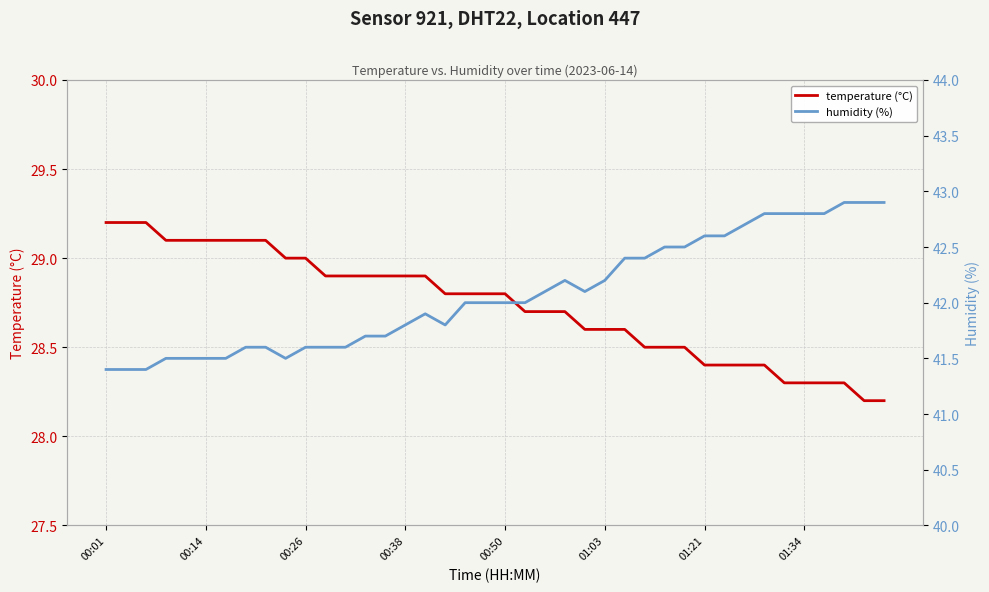

What are all the series names shown in the legend?

temperature (°C), humidity (%)